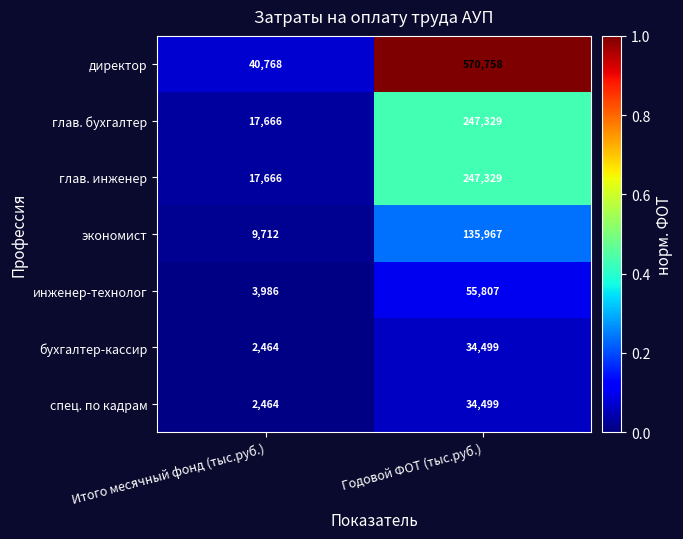

What is the sum of all глав. бухгалтер values?

264995